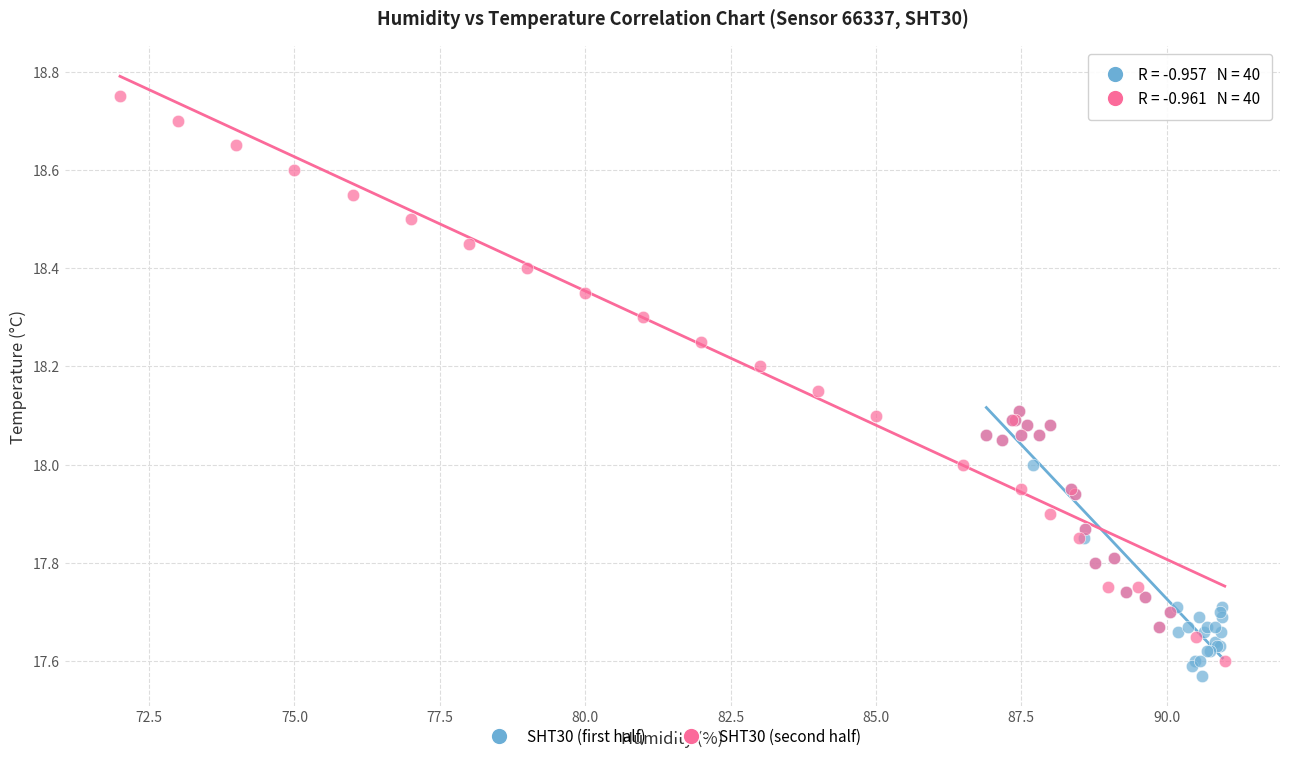

Which series has the widest spread of Y values?

SHT30 (second half)